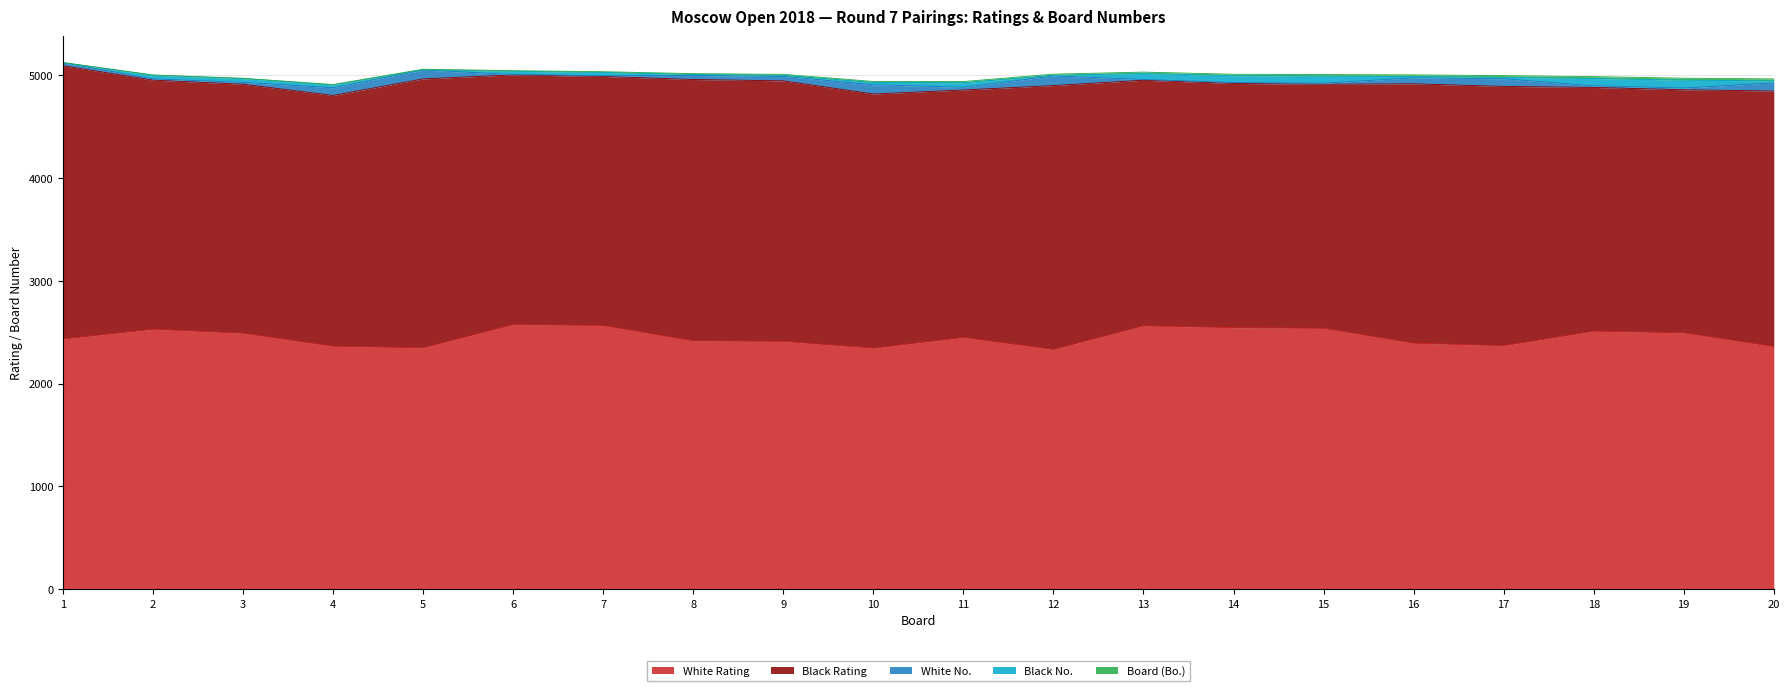

Reading left to right, extract all data points from this chart.

Board (Bo.): 1=1	2=2	3=3	4=4	5=5	6=6	7=7	8=8	9=9	10=10	11=11	12=12	13=13	14=14	15=15	16=16	17=17	18=18	19=19	20=20
White Rating: 1=2435	2=2530	3=2491	4=2364	5=2349	6=2575	7=2566	8=2417	9=2412	10=2346	11=2450	12=2333	13=2563	14=2545	15=2539	16=2394	17=2370	18=2511	19=2495	20=2361
Black Rating: 1=2658	2=2423	3=2422	4=2440	5=2616	6=2429	7=2423	8=2542	9=2534	10=2472	11=2407	12=2567	13=2389	14=2376	15=2374	16=2523	17=2522	18=2371	19=2364	20=2486
White No.: 1=29	2=12	3=18	4=75	5=86	6=4	7=6	8=40	9=43	10=90	11=26	12=94	13=7	14=8	15=10	16=58	17=74	18=16	19=17	20=79
Black No.: 1=1	2=36	3=37	4=27	5=3	6=31	7=33	8=9	9=11	10=22	11=45	12=5	13=59	14=67	15=69	16=13	17=14	18=71	19=77	20=19